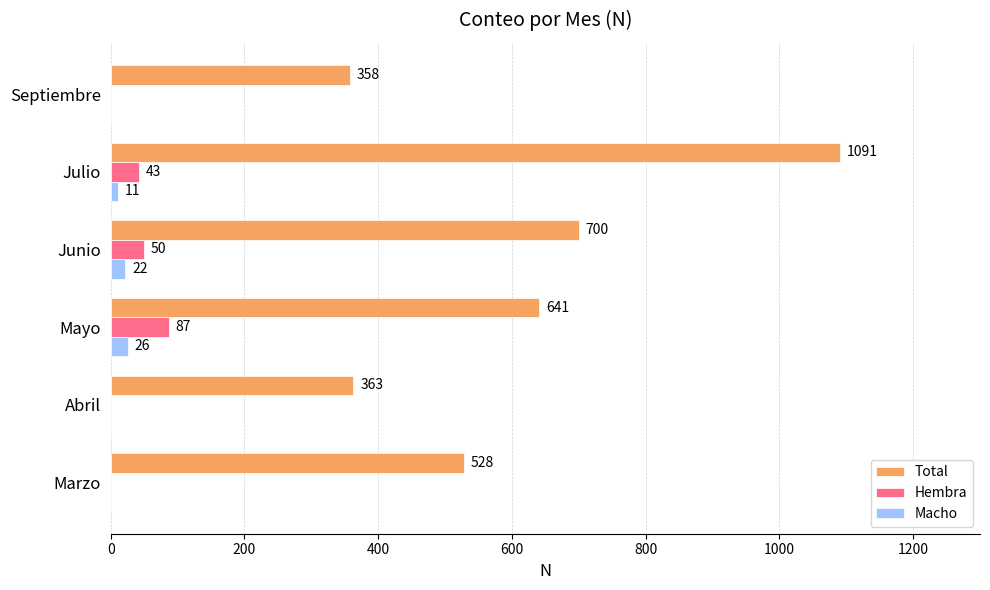

What is the sum of all Total values?

3681